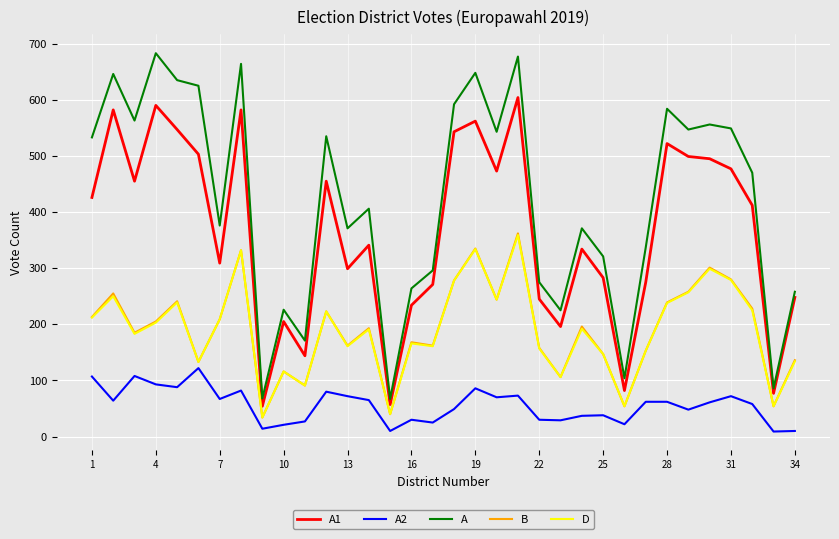

True or false: A1 and A2 cross at least once.

False